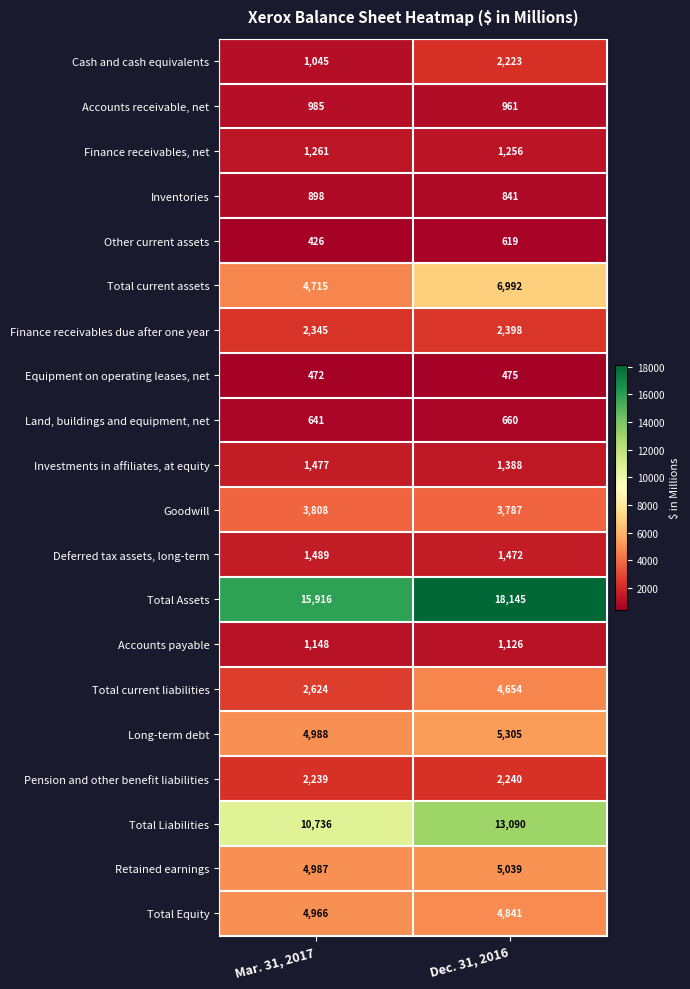

Which series changed the most between Mar. 31, 2017 and Dec. 31, 2016?

Total Liabilities